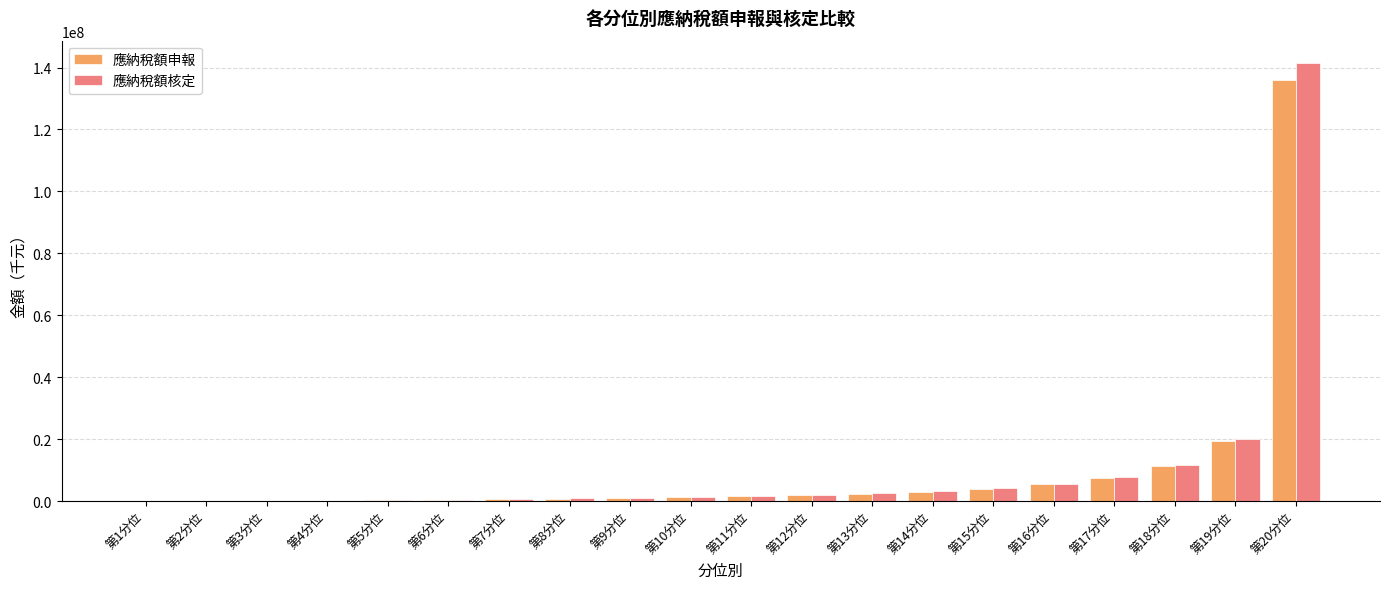

Which category has the highest value across all series?

第20分位